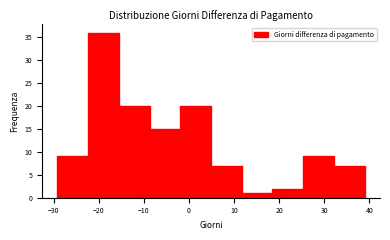

Which range on the x-axis has the tallest bar?

-22 to -16